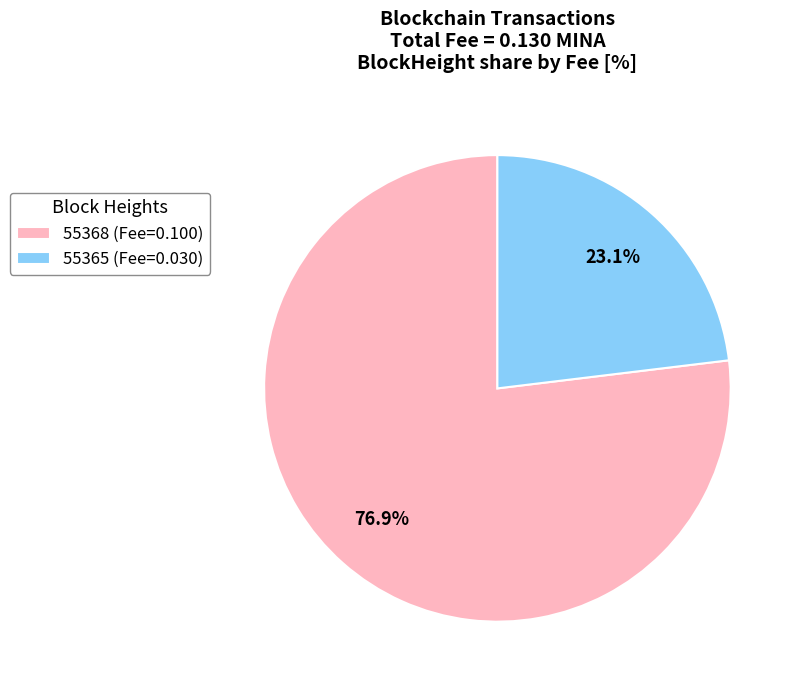

Between 55365 and 55368, which is larger?

55368